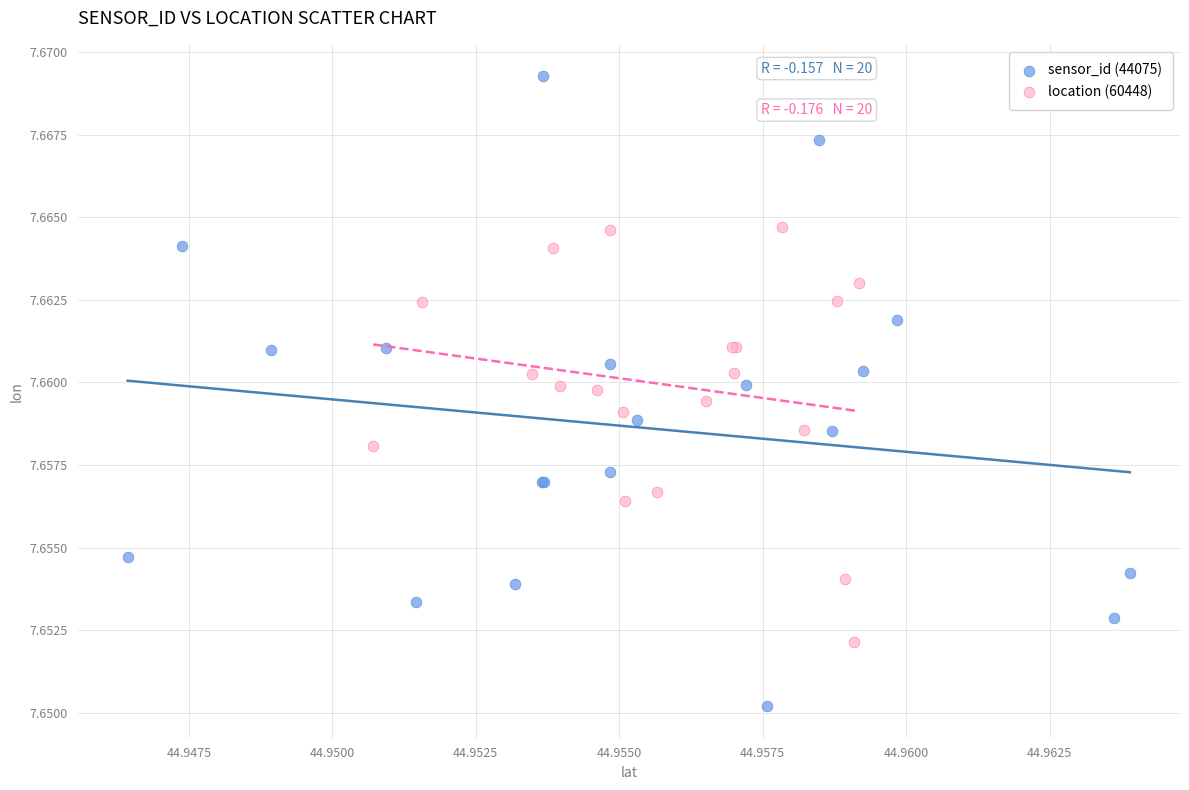

Which series has the widest spread of Y values?

sensor_id (44075)